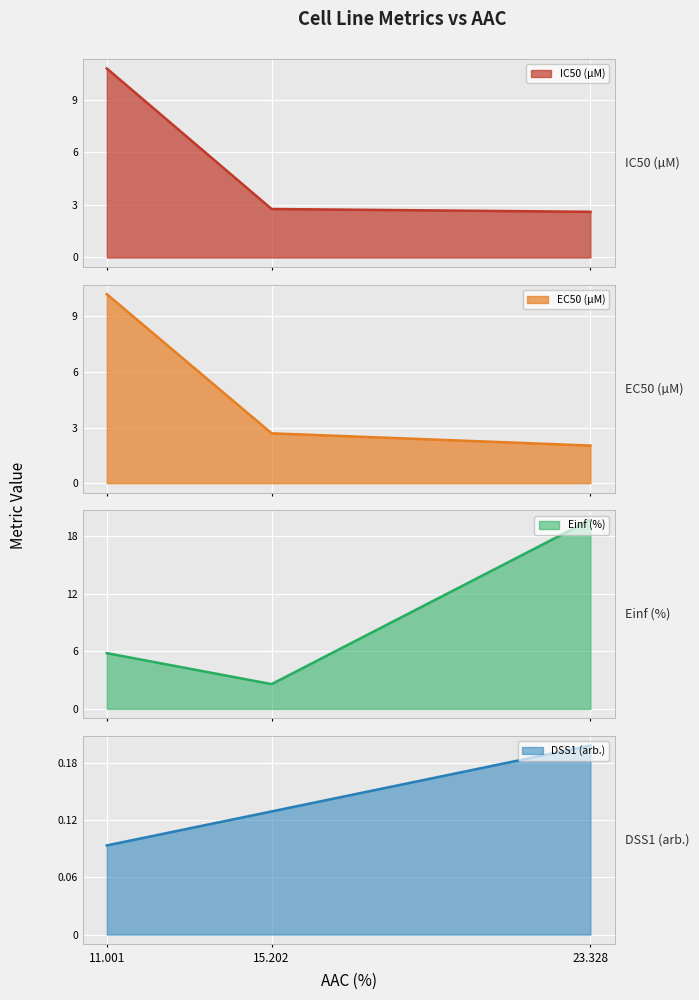

The value of DSS1 (arb.) at 15.202 is 0.0. True or false?

False